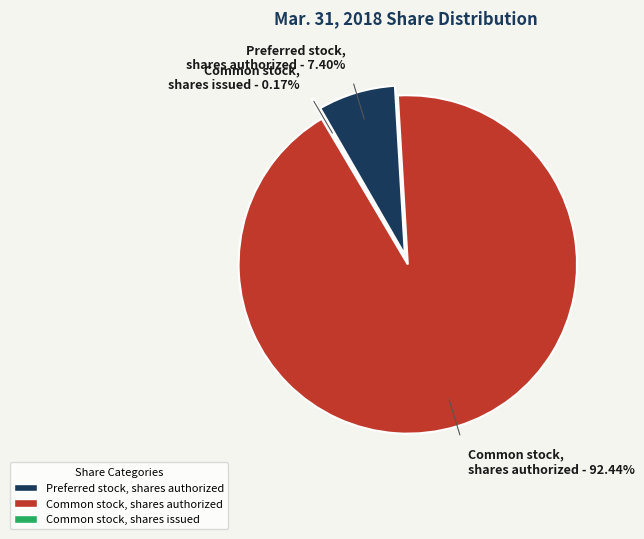

Which slice is the largest?

Common stock, shares authorized